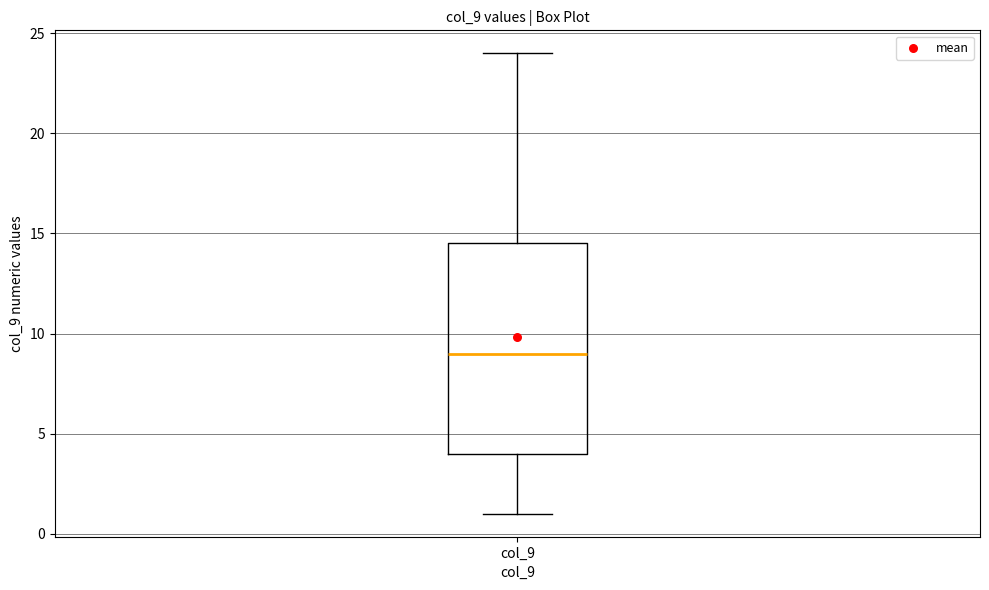

Read this box plot against the y-axis: the position of the median line, the range covered by the box, and the ends of both whiskers. The values are not printed on the chart, so give them approximately, as read against the axis.

median 9.0, box 4.0 to 14.5, whiskers 1.0 to 24.0